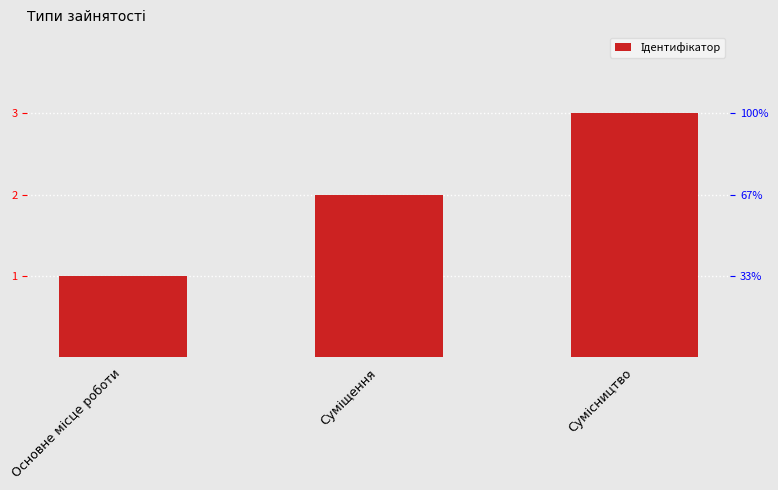

What is the average value?

2